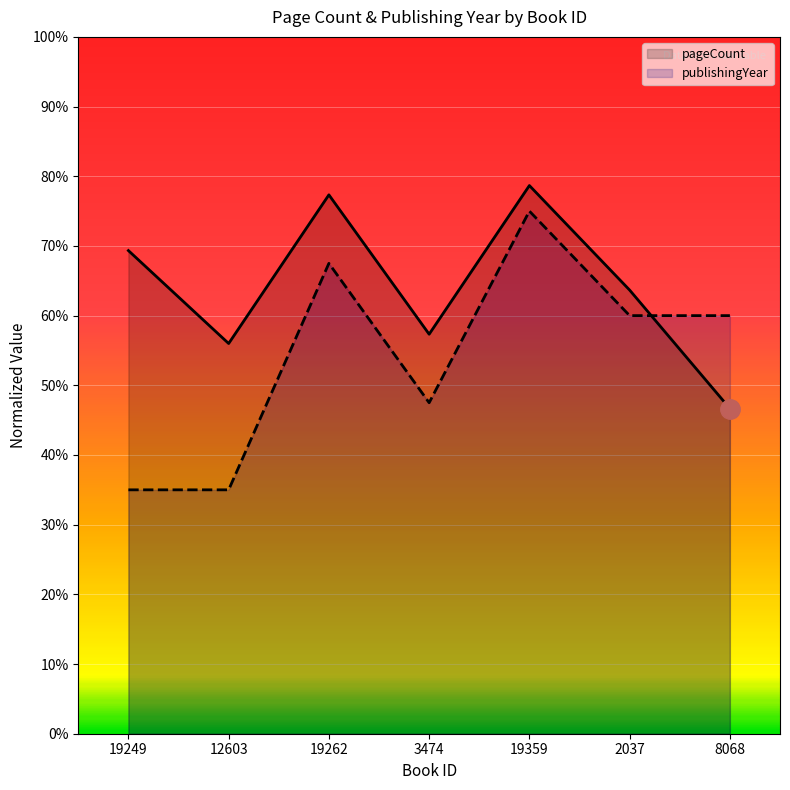

What is the value of the pageCount point at the 2nd from the left?

0.6